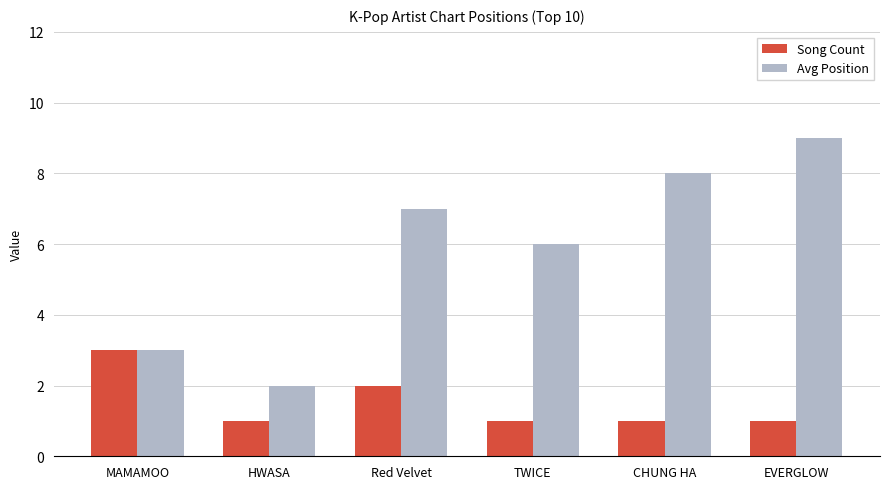

List the series in order of their peak value, lowest first.

Song Count, Avg Position